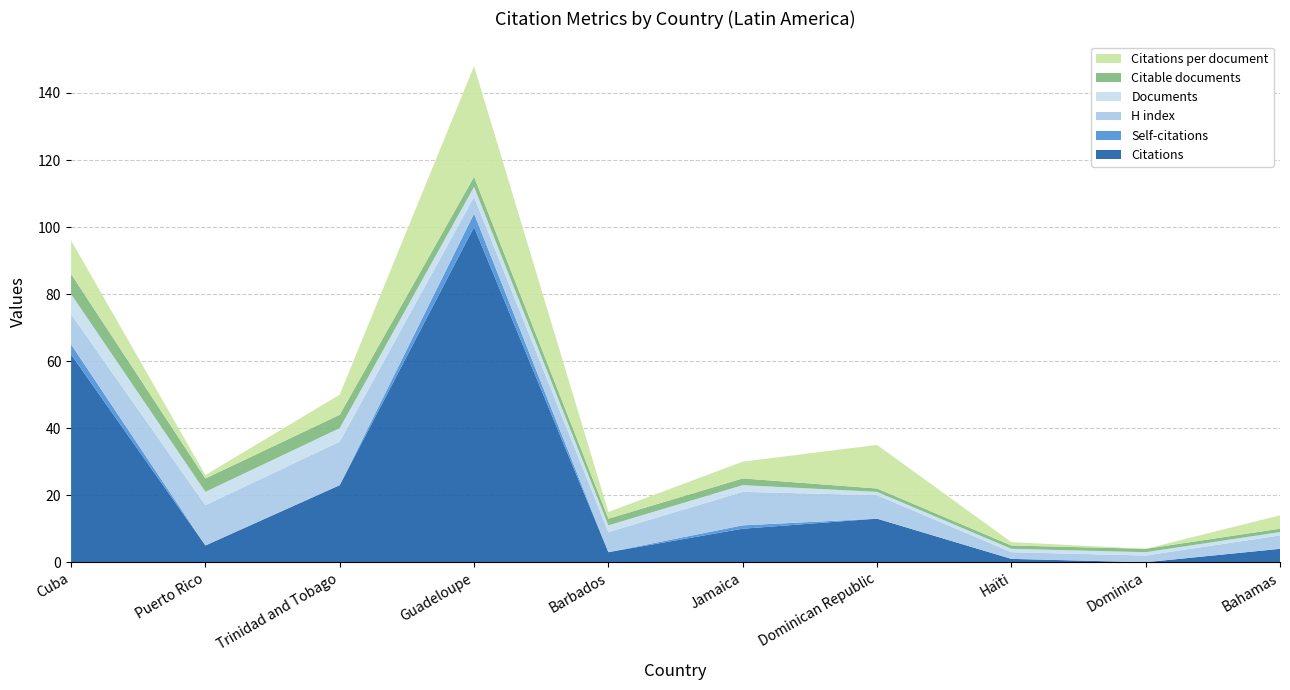

Reading left to right, transcribe all the data shown in this chart.

Citations: Cuba=62	Puerto Rico=5	Trinidad and Tobago=23	Guadeloupe=100	Barbados=3	Jamaica=10	Dominican Republic=13	Haïti=1	Dominica=0	Bahamas=4
Self-citations: Cuba=3	Puerto Rico=0	Trinidad and Tobago=0	Guadeloupe=4	Barbados=0	Jamaica=1	Dominican Republic=0	Haïti=0	Dominica=0	Bahamas=0
H index: Cuba=9	Puerto Rico=12	Trinidad and Tobago=13	Guadeloupe=5	Barbados=6	Jamaica=10	Dominican Republic=7	Haïti=2	Dominica=2	Bahamas=4
Documents: Cuba=6	Puerto Rico=4	Trinidad and Tobago=4	Guadeloupe=3	Barbados=2	Jamaica=2	Dominican Republic=1	Haïti=1	Dominica=1	Bahamas=1
Citable documents: Cuba=6	Puerto Rico=4	Trinidad and Tobago=4	Guadeloupe=3	Barbados=2	Jamaica=2	Dominican Republic=1	Haïti=1	Dominica=1	Bahamas=1
Citations per document: Cuba=10	Puerto Rico=1	Trinidad and Tobago=6	Guadeloupe=33	Barbados=2	Jamaica=5	Dominican Republic=13	Haïti=1	Dominica=0	Bahamas=4